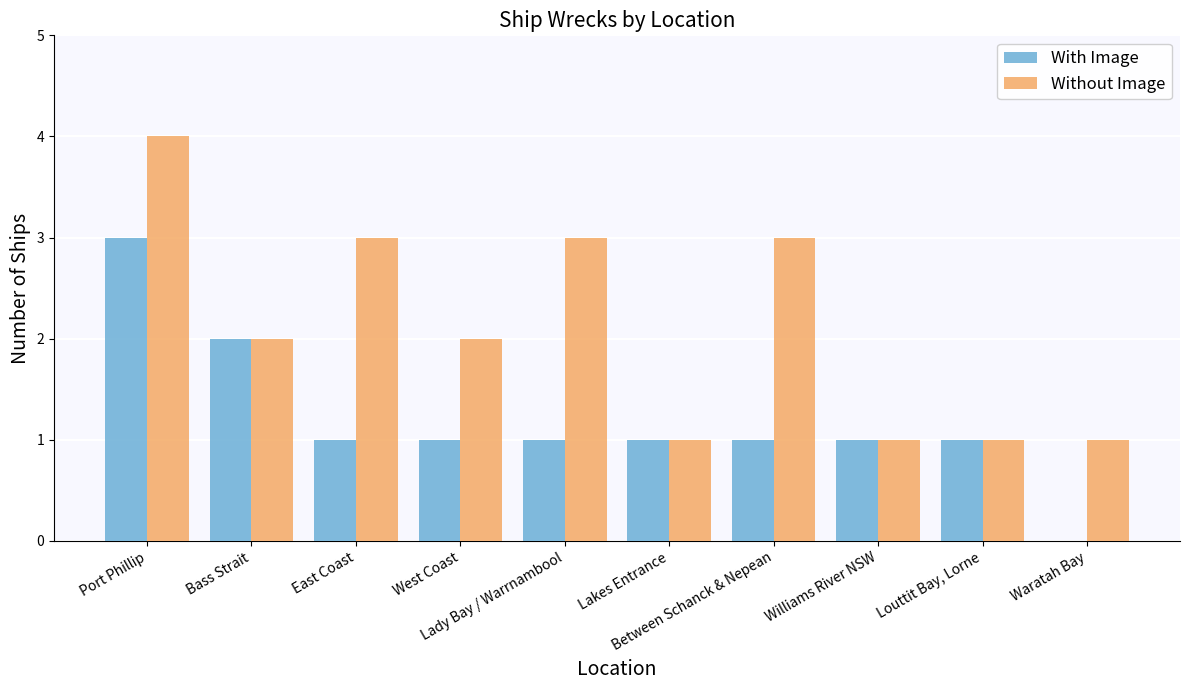

What is the total value across all series at Port Phillip?

7